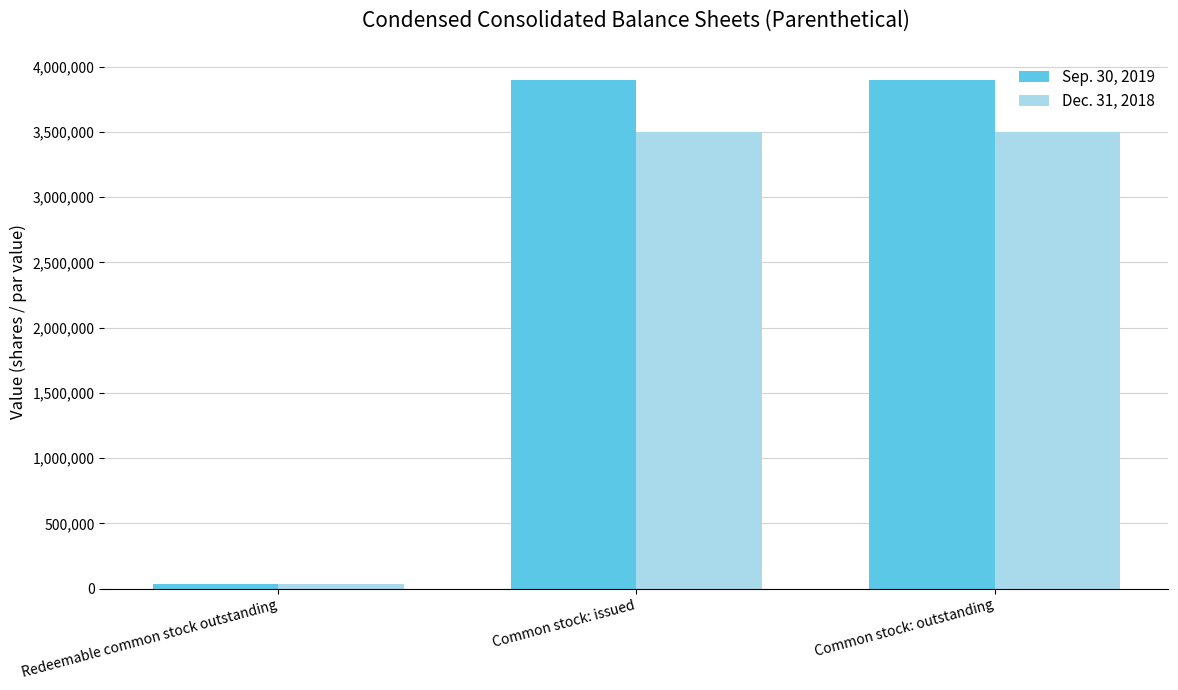

What is the difference between the Sep. 30, 2019 values at Common stock: issued and Redeemable common stock outstanding?

3863232